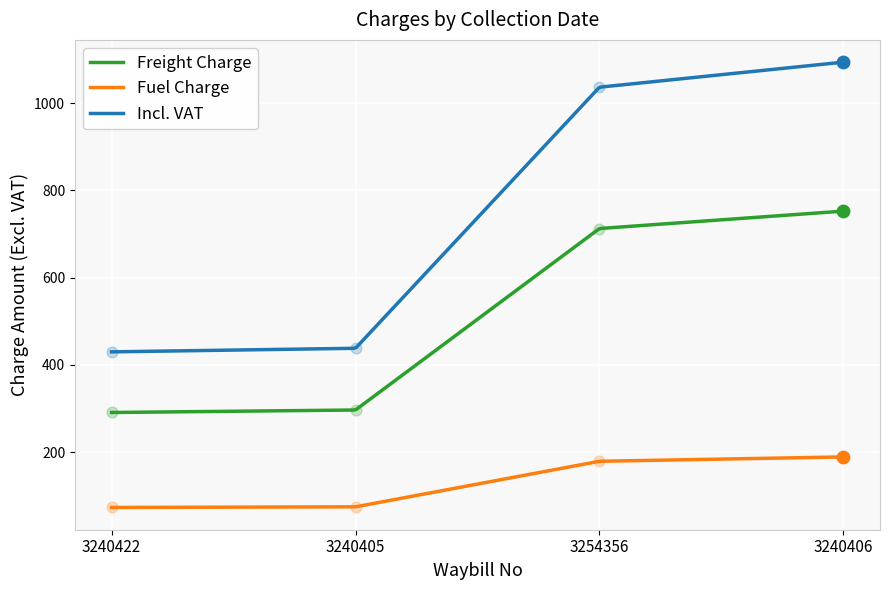

At how many categories does at least one series exceed 709?

2